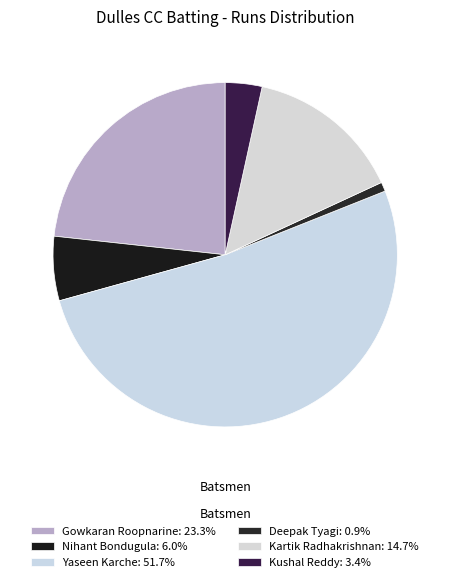

How many slices are in this pie chart?

6